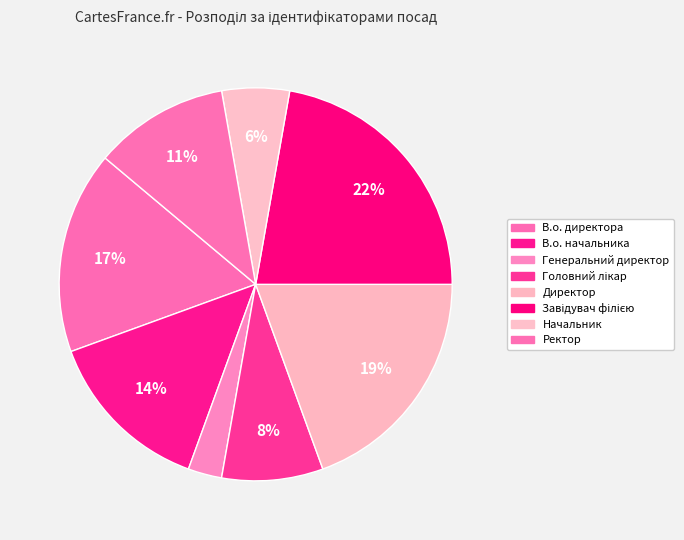

To the nearest percent, what is the combined percentage of Ректор and Генеральний директор?

14%